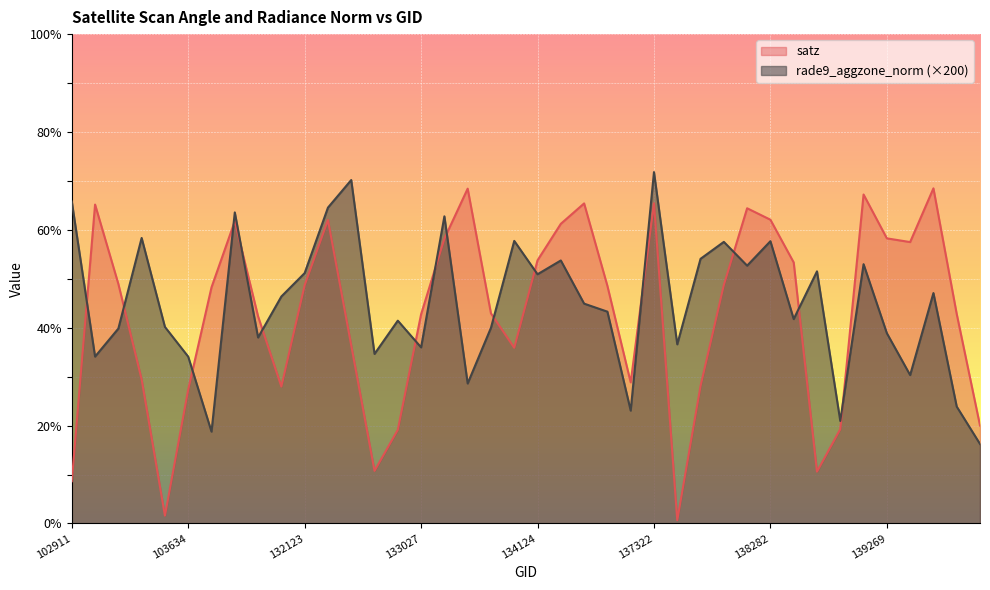

List the series in order of their overall mean, lowest first.

satz, rade9_aggzone_norm (×200)